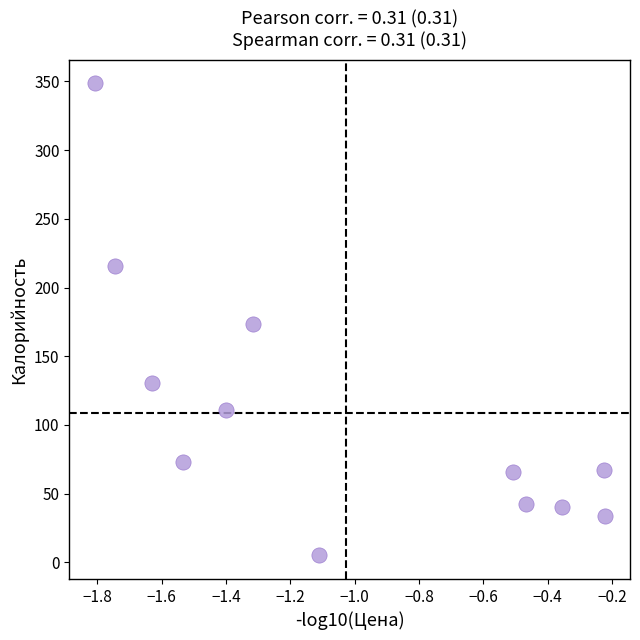

What is the average X value?

-1.0